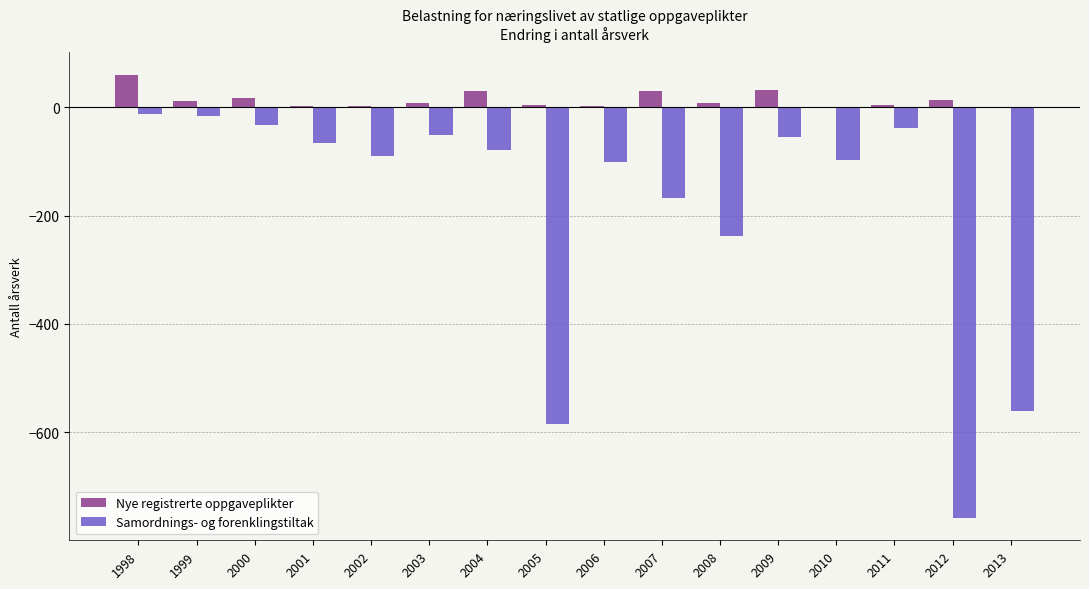

What is the highest value of the Nye registrerte oppgaveplikter series?

60.4